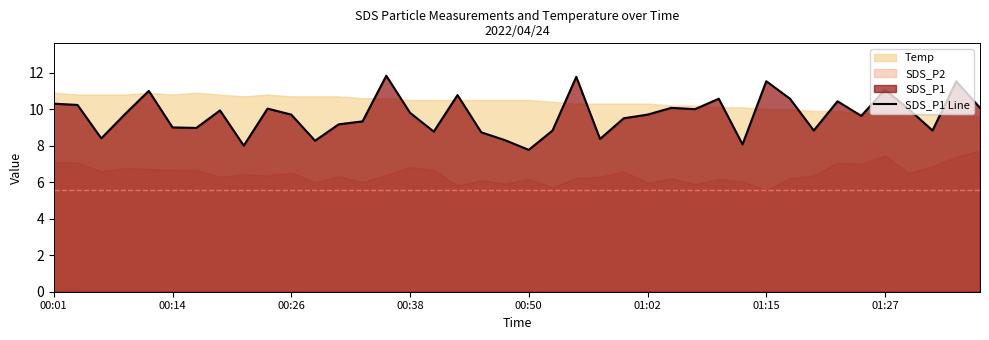

What is the highest value of the SDS_P1 Line series?

11.8